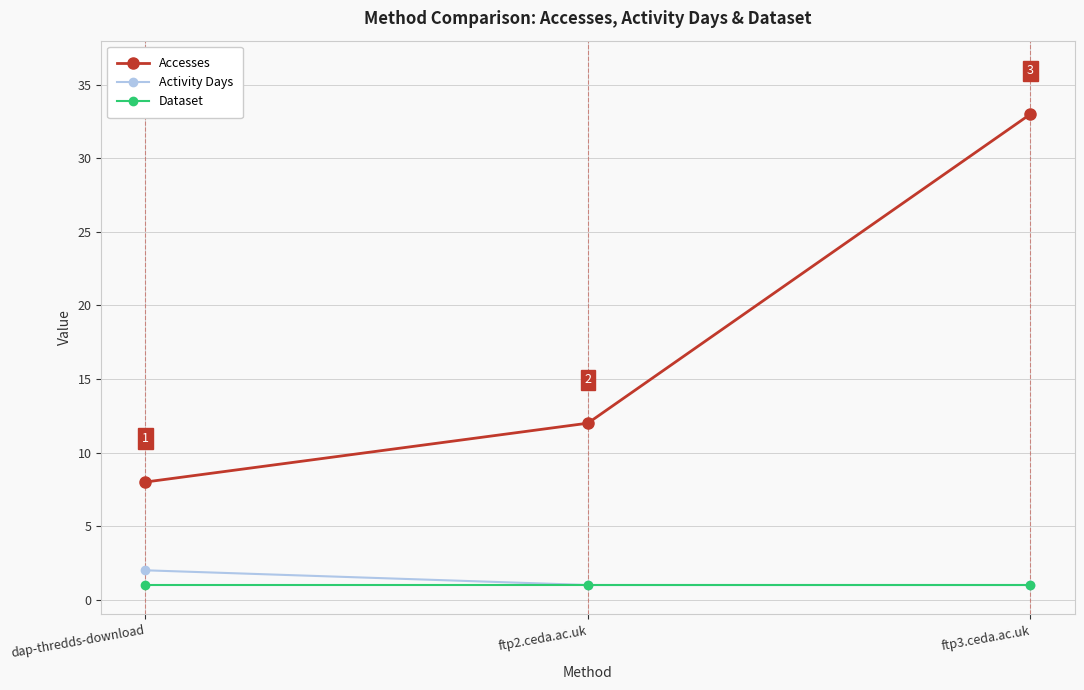

Is this an area chart (filled region under the line)?

No